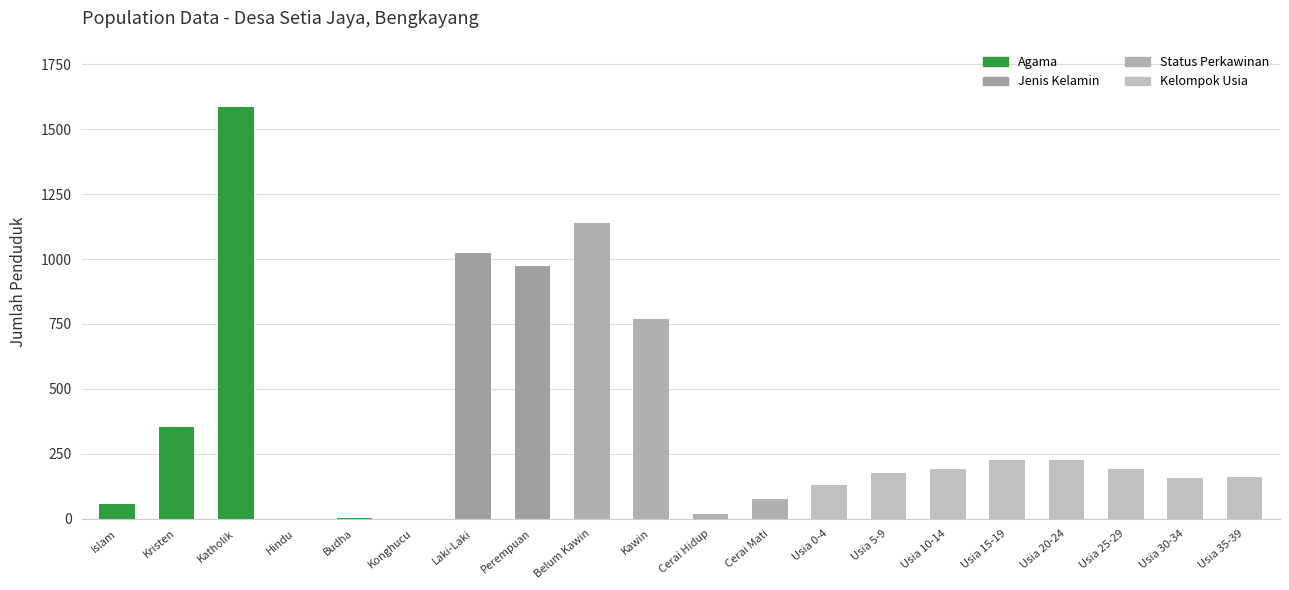

Where is the data nearest to the value 793?

Kawin